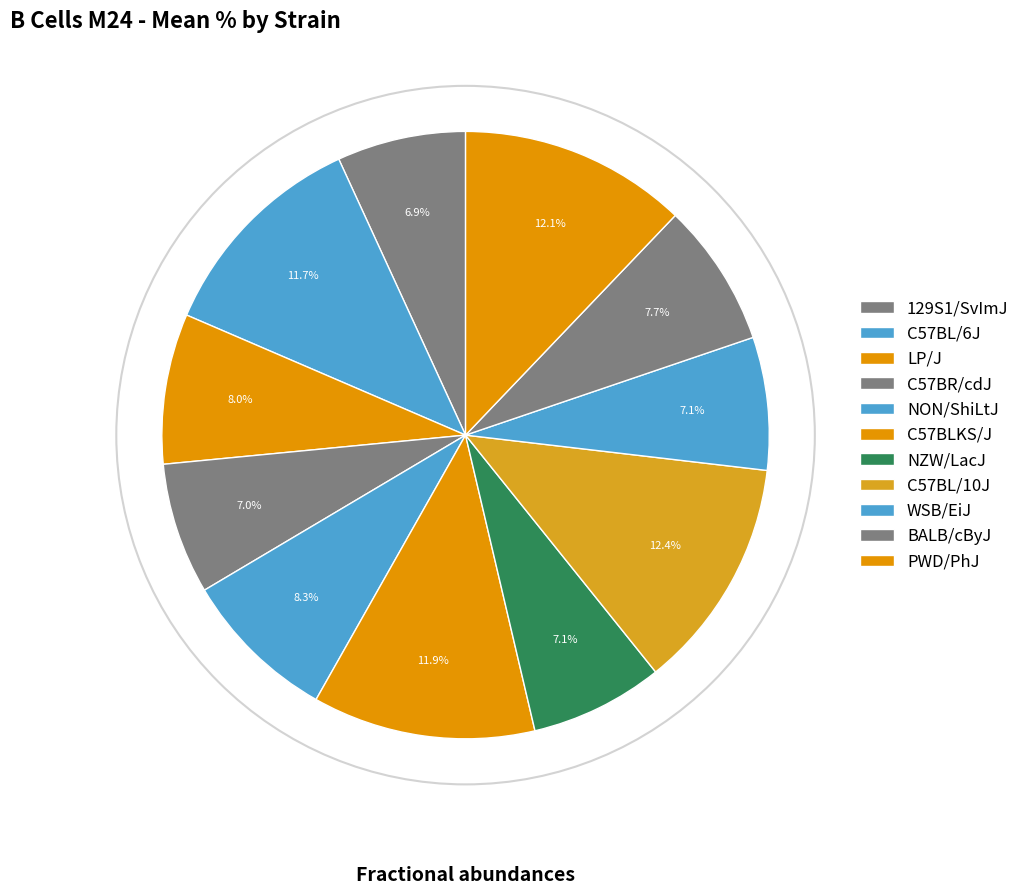

How many segments does this pie chart have?

11